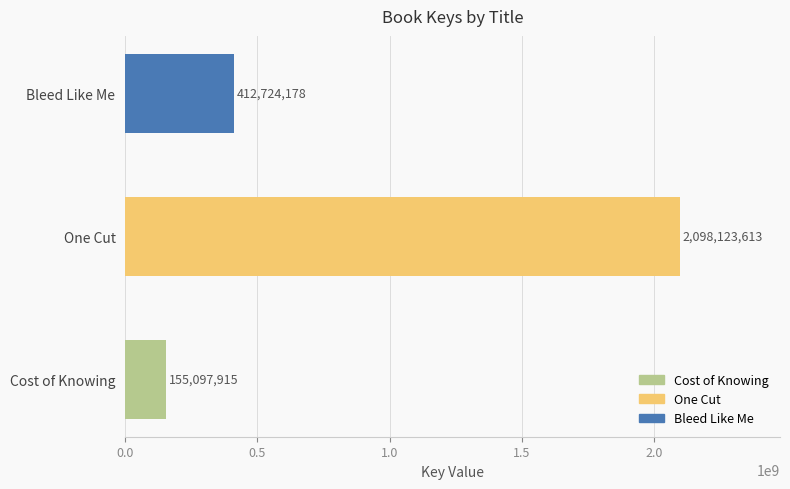

The chart shows a value of 412724178 at Bleed Like Me. True or false?

True